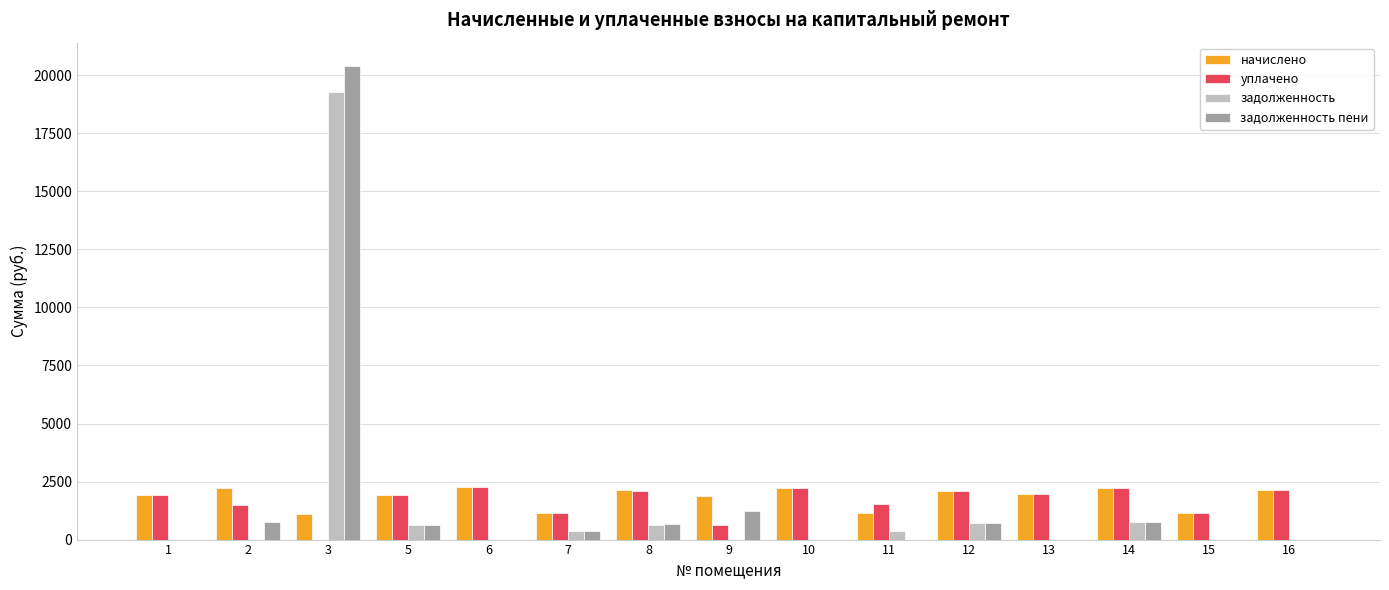

Which series changed the most between 2 and 3?

задолженность пени